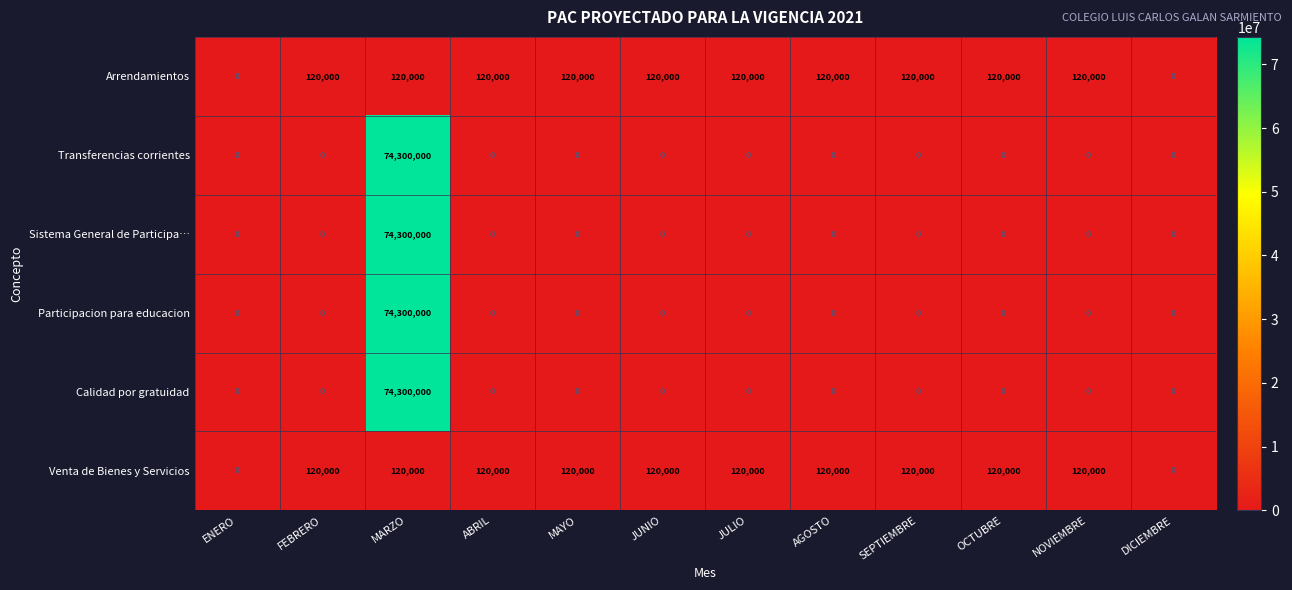

What is the average value of the Venta de Bienes y Servicios series?

100000